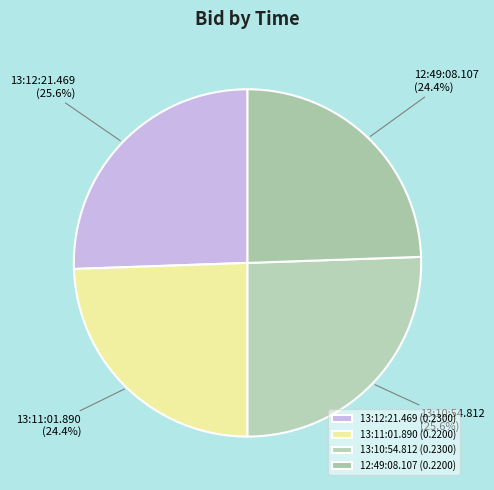

To the nearest percent, what portion does 13:10:54.812 represent?

26%